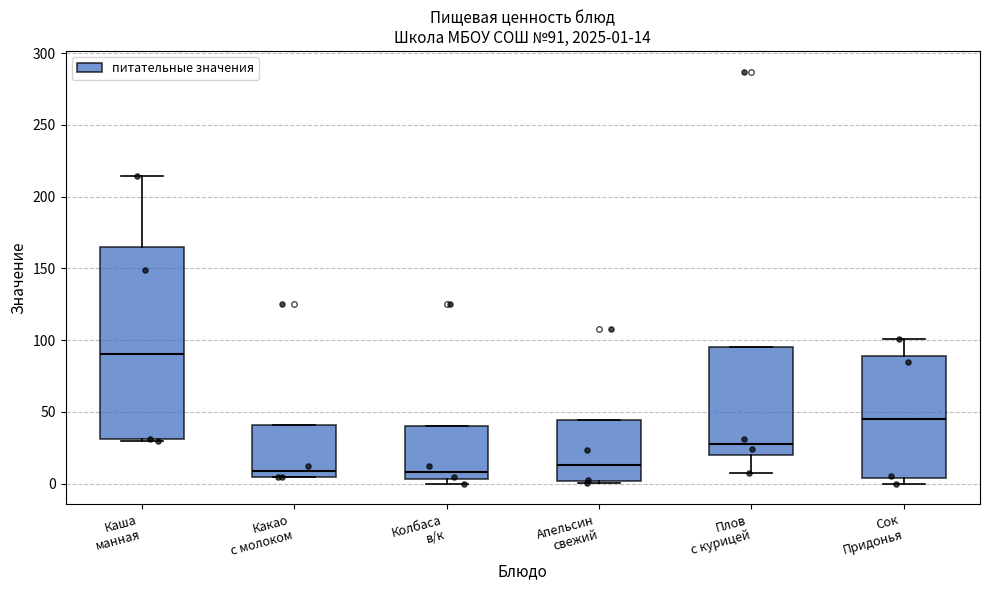

Comparing the boxes themselves (not the whiskers), which one is the tallest?

Каша манная